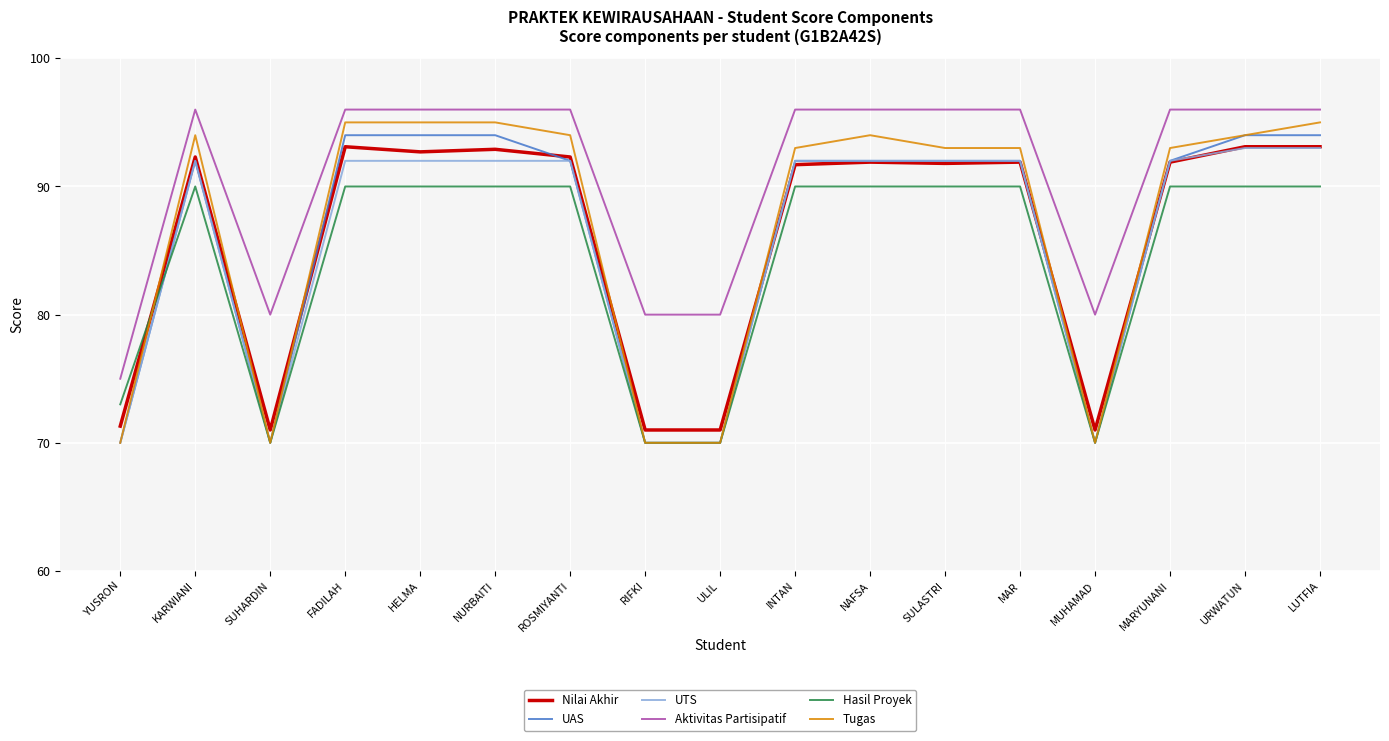

The value of UAS at SUHARDIN is 70.0. True or false?

True